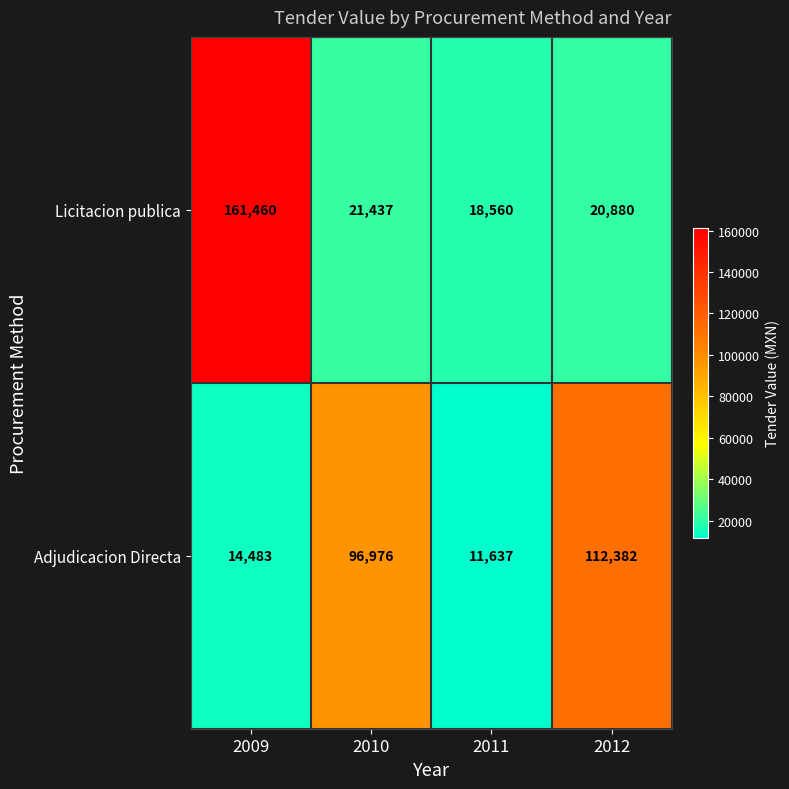

What is the difference between the Licitacion publica values at 2012 and 2011?

2320